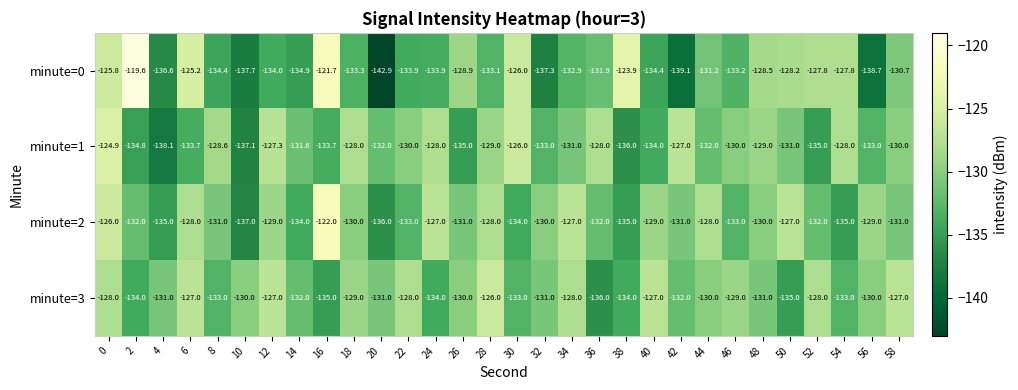

What is the difference between the second highest and minimum values in the minute=3 series?

9.0